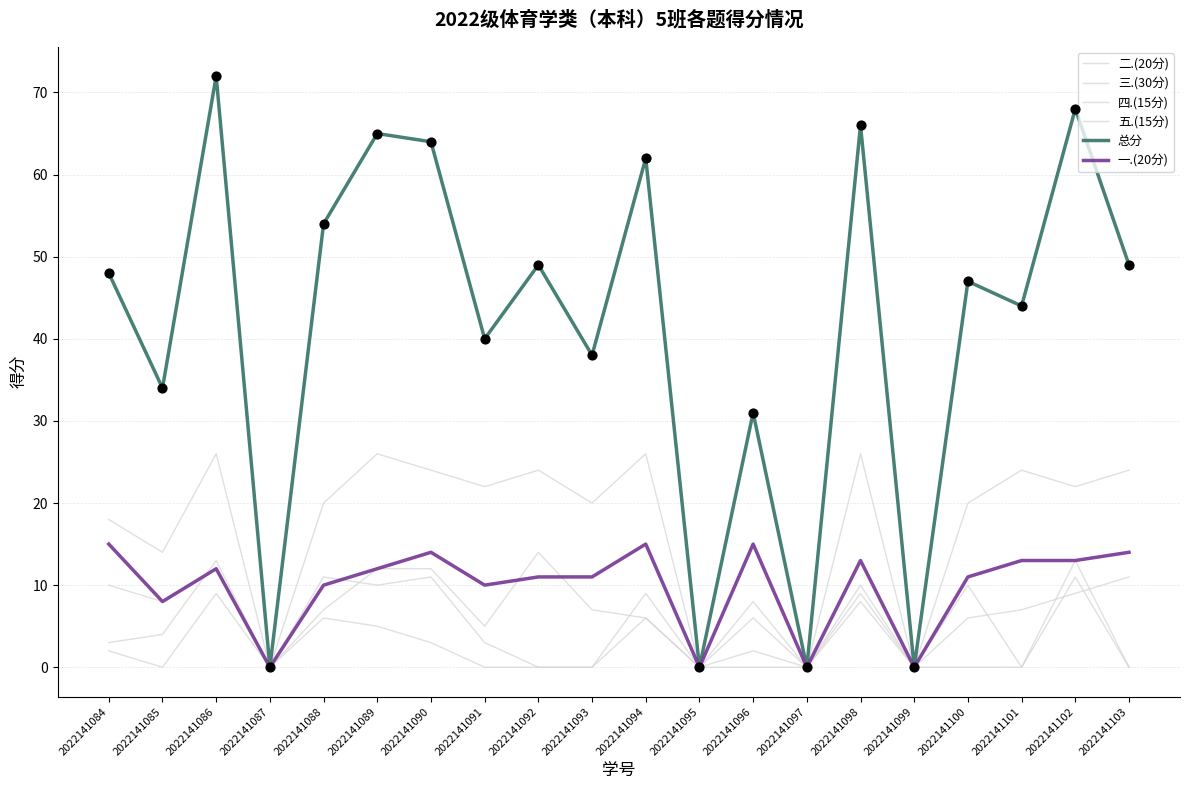

Is this an area chart (filled region under the line)?

No